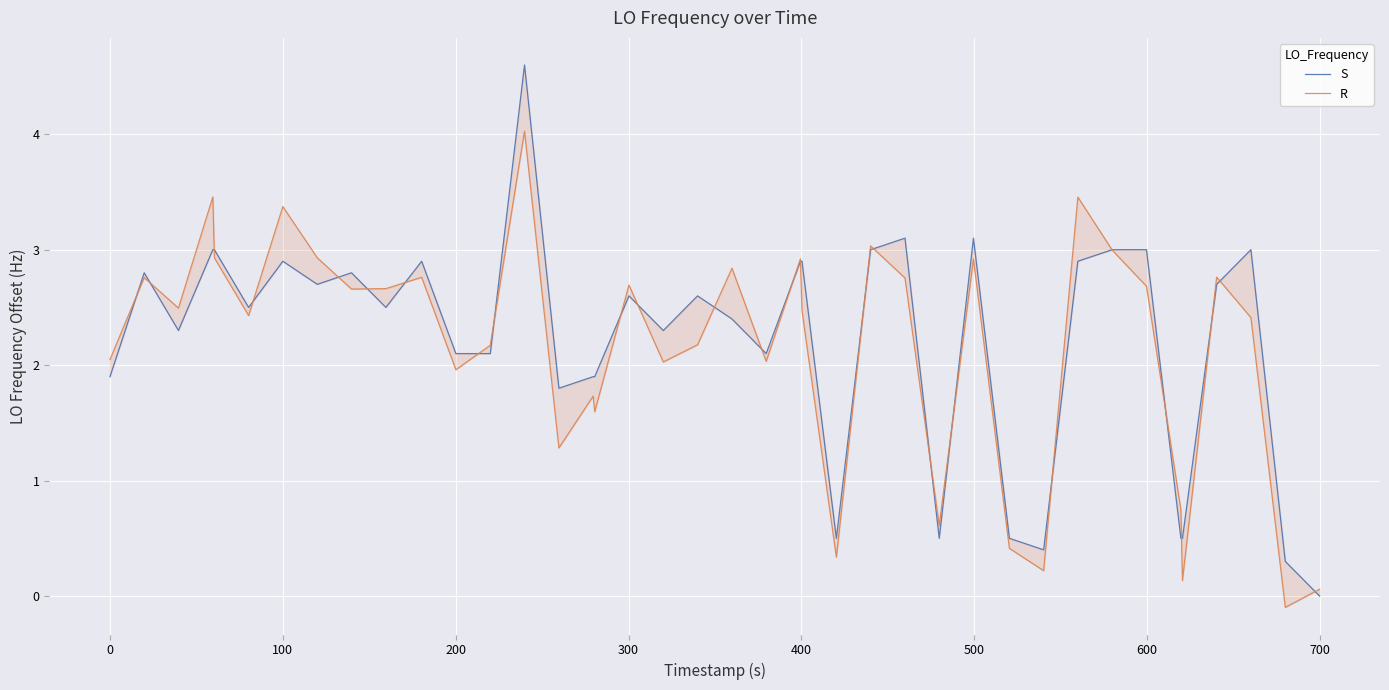

How many lines are shown in the chart?

2